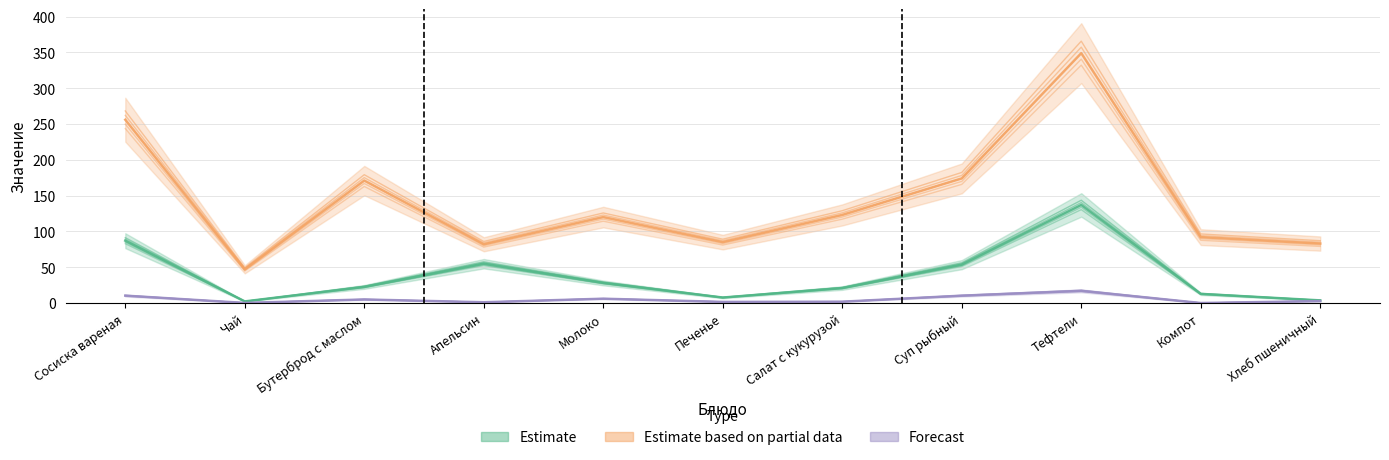

Which series has the widest spread of values?

Estimate based on partial data